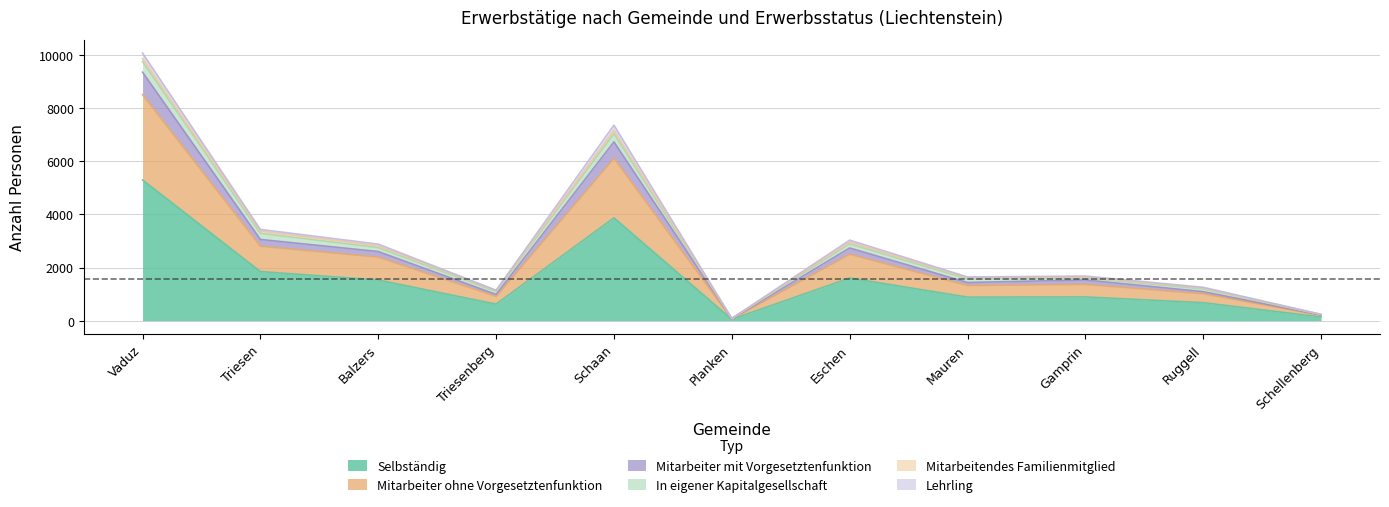

Which label corresponds to the largest value in the chart?

Vaduz